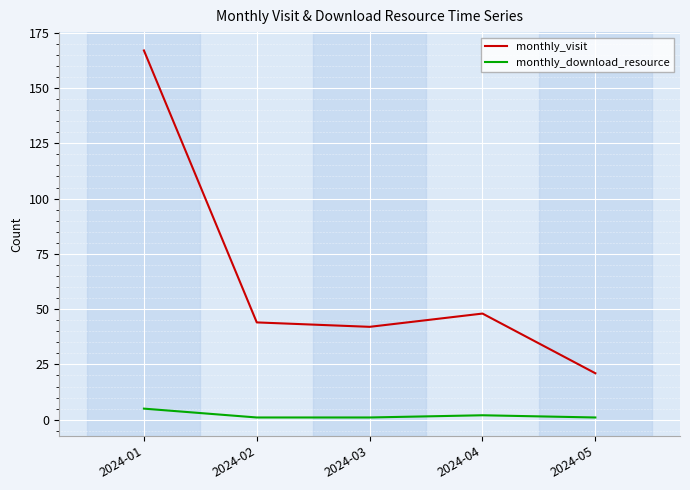

At how many categories does at least one series exceed 9?

5